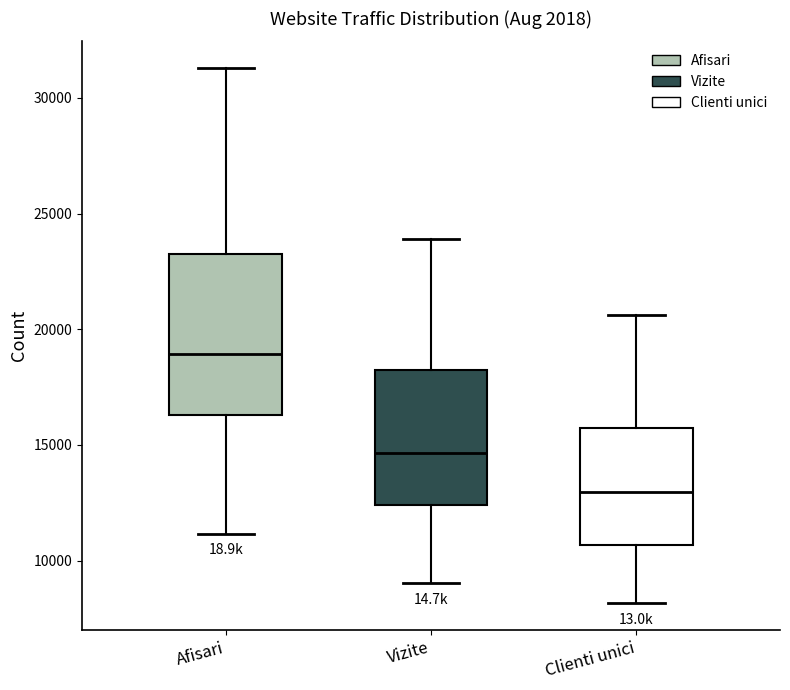

Reading left to right, transcribe this box plot: for each box, give where its median line is, the range the box spans, and where its two whiskers end, as read against the y-axis. The values are not printed on the chart, so give them approximately, as read against the axis.

Afisari: median 19000, box 16500 to 23000, whiskers 11000 to 31500
Vizite: median 14500, box 12500 to 18000, whiskers 9000 to 24000
Clienti unici: median 13000, box 10500 to 15500, whiskers 8000 to 20500